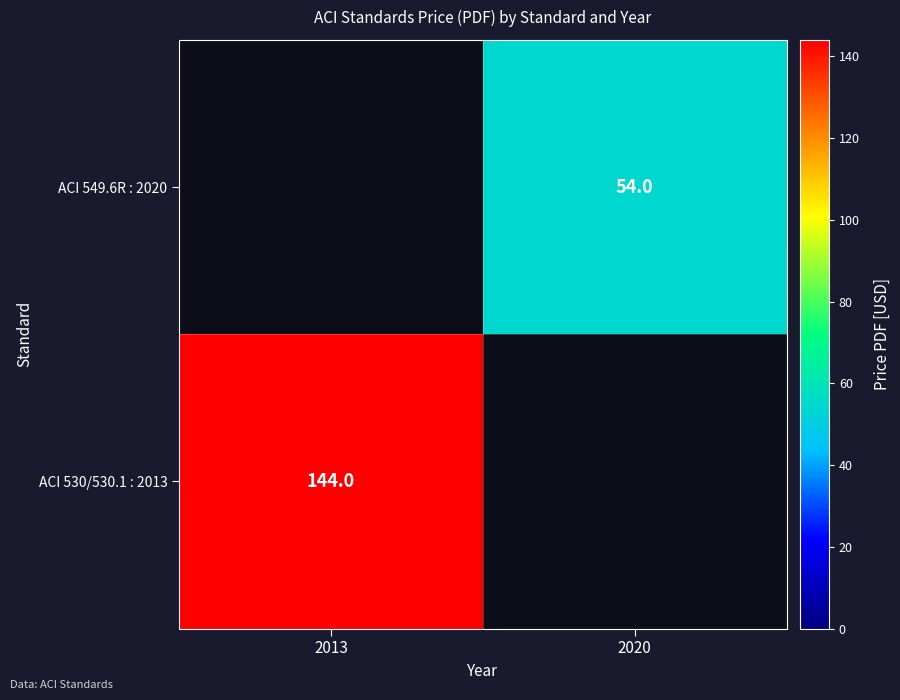

At how many categories does at least one series exceed 13?

2